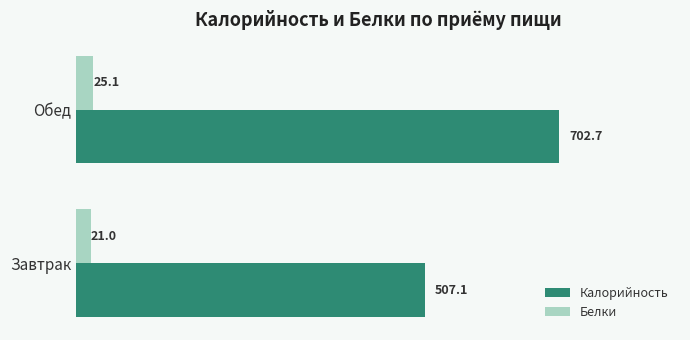

At how many categories does at least one series exceed 278?

2